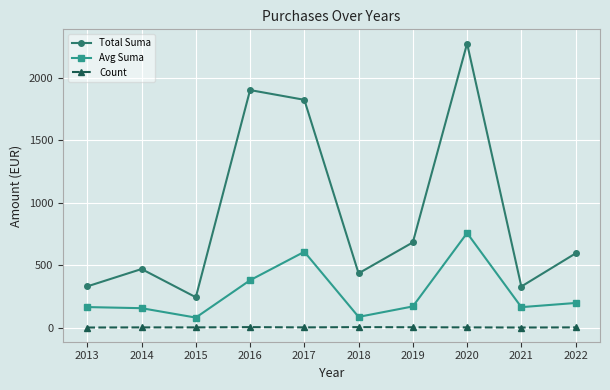

At how many categories does at least one series exceed 2138?

1